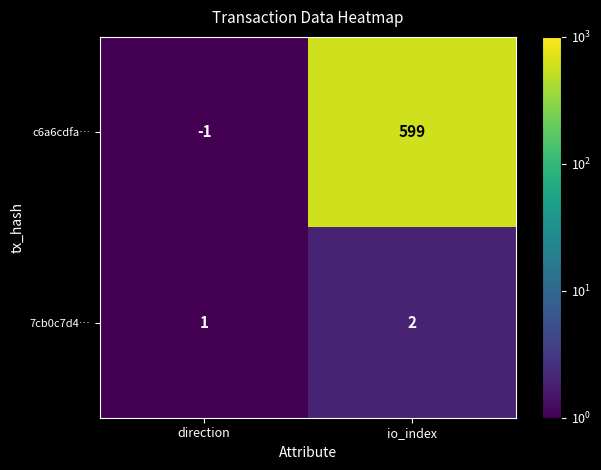

What is the greatest value displayed?

599